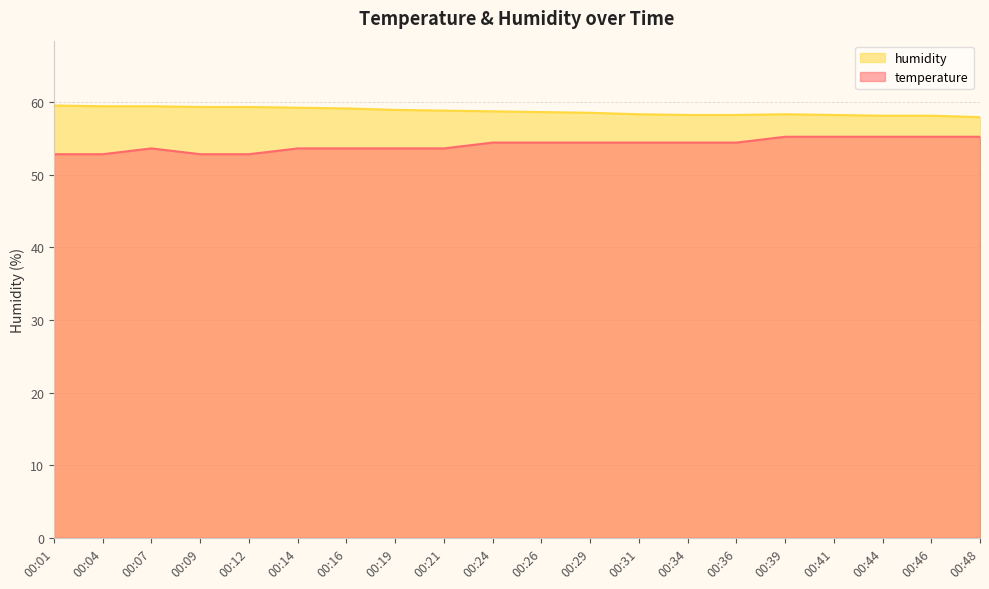

True or false: temperature has more than 1 points higher than both neighbors.

False